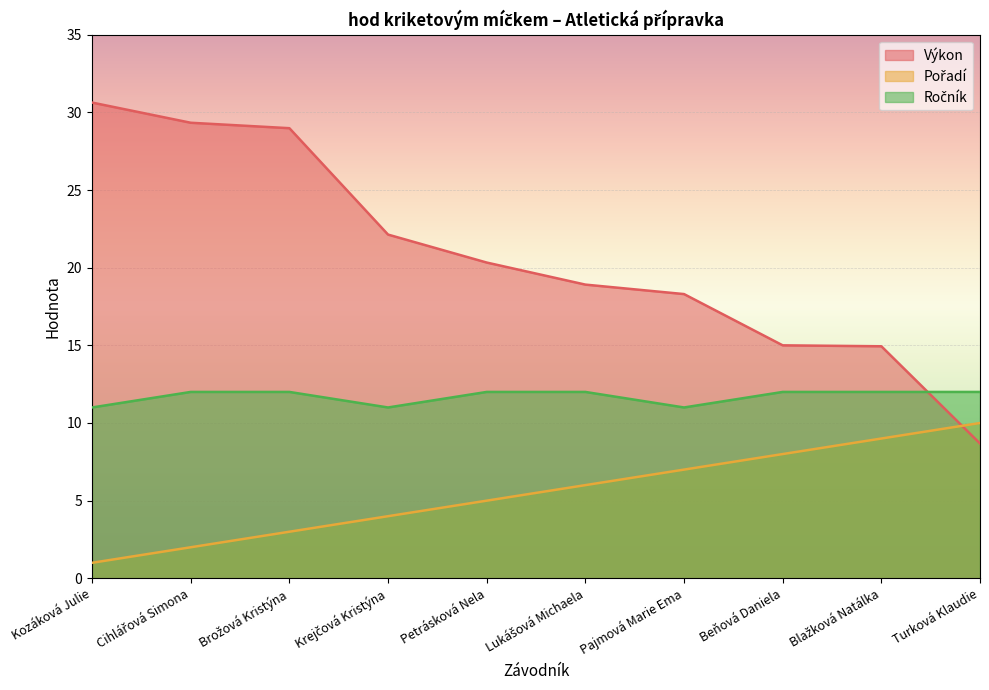

How many times do Výkon and Ročník cross each other?

1